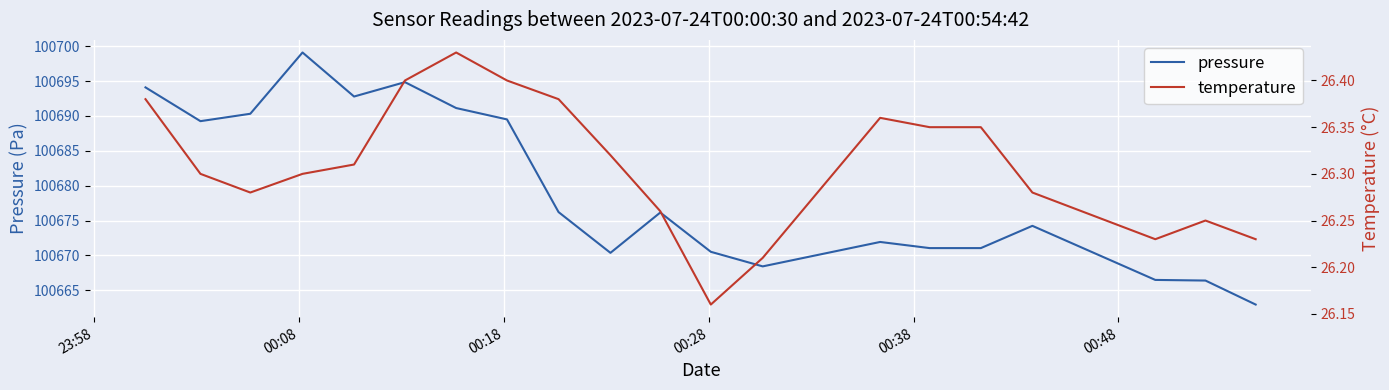

What is the value of the pressure point at the 14th from the left?

100671.9